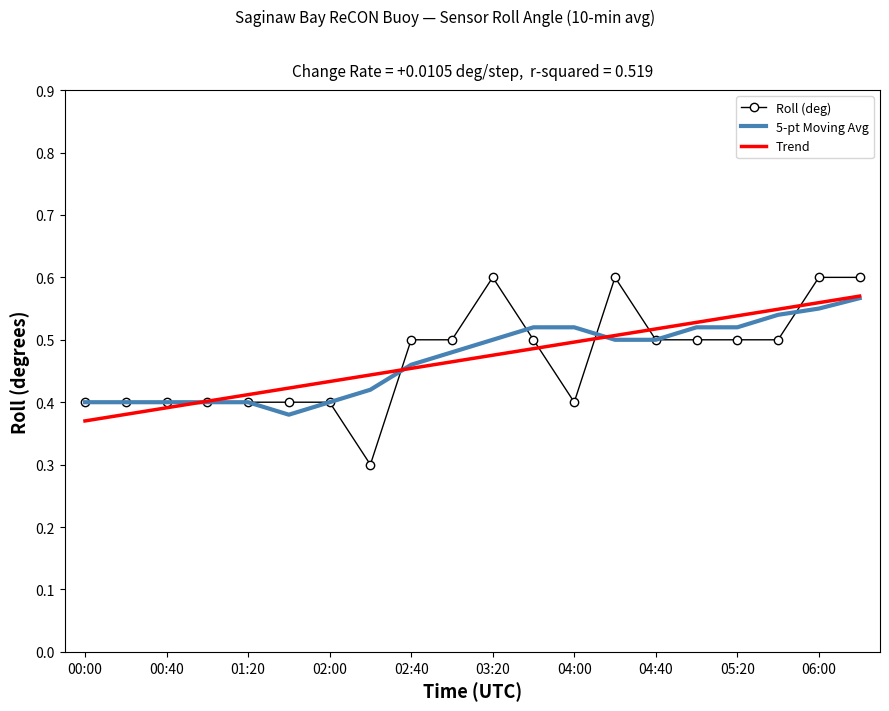

Which series has the widest spread of values?

Roll (deg)